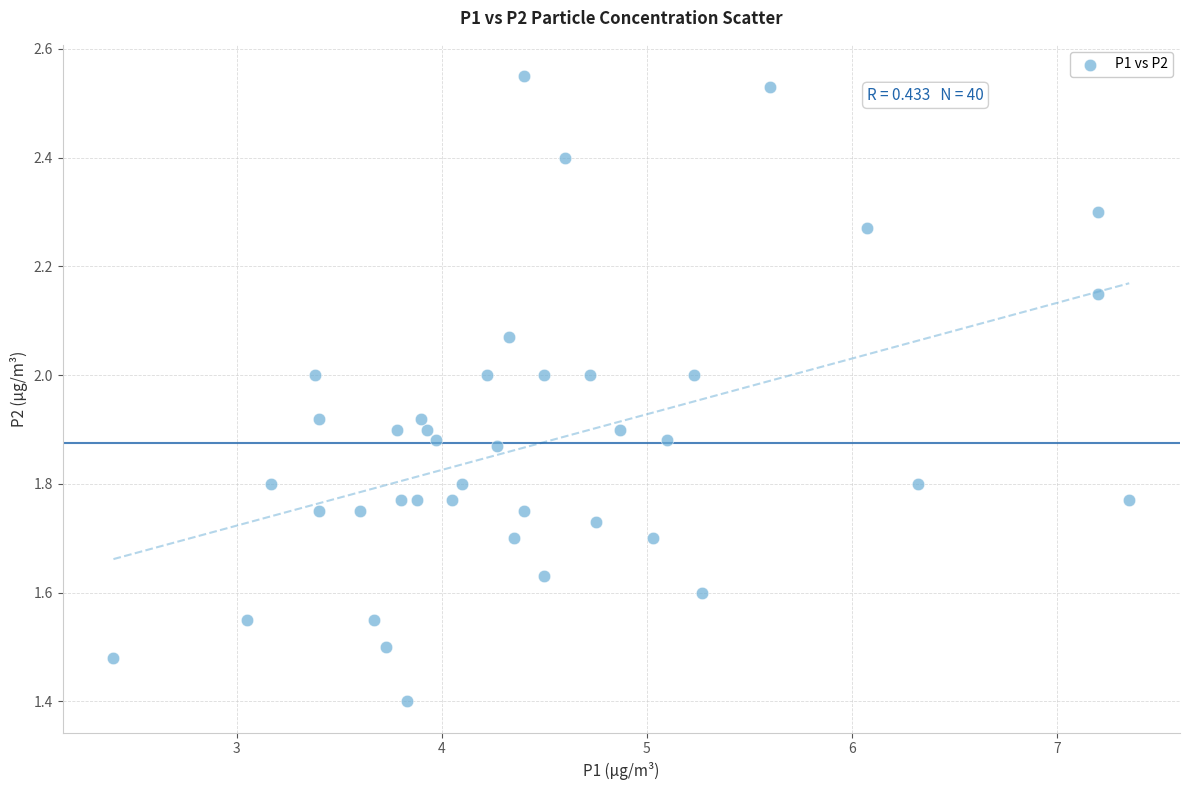

What Y value in the scatter plot is closest to 1?

1.4